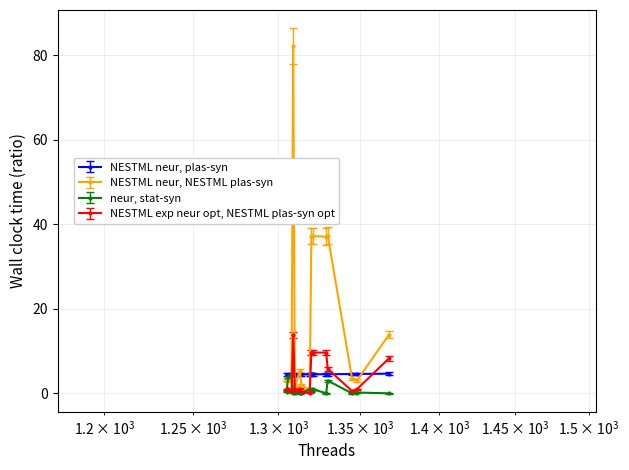

Which series has the widest spread of values?

NESTML neur, NESTML plas-syn